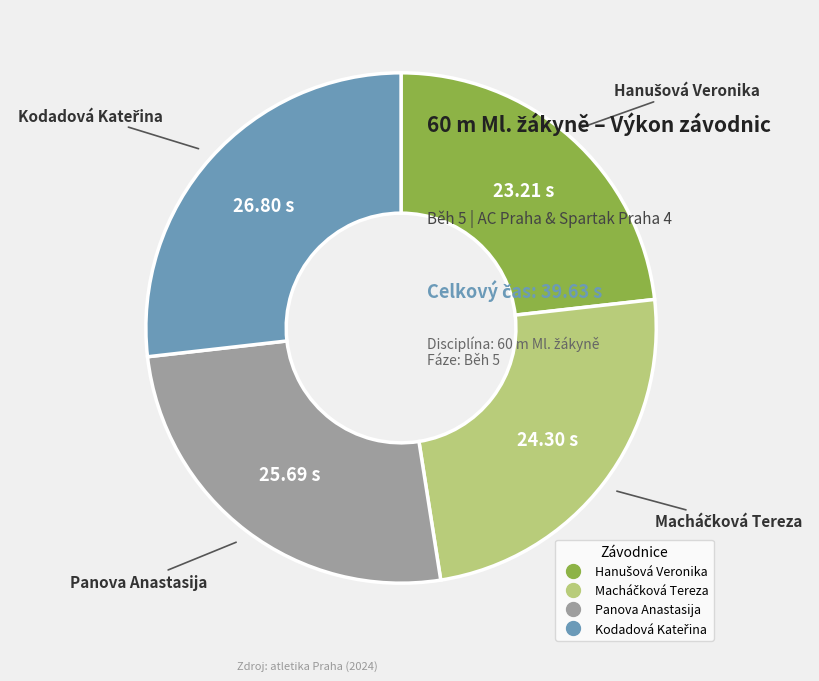

Does any single category account for the majority?

No